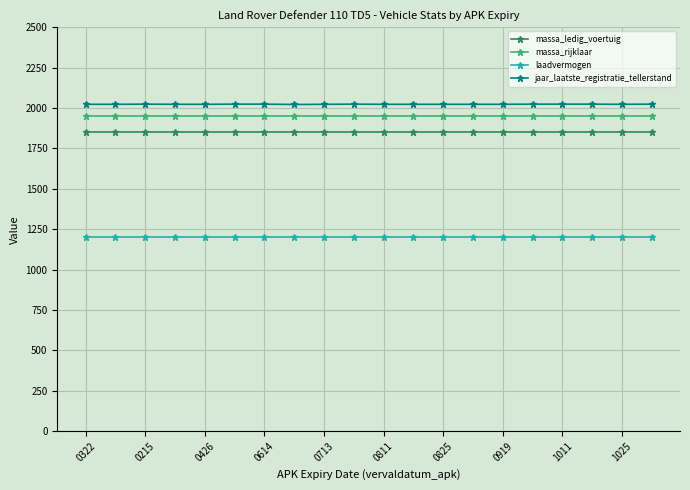

What is the value of the massa_ledig_voertuig point at the 4th from the left?

1850